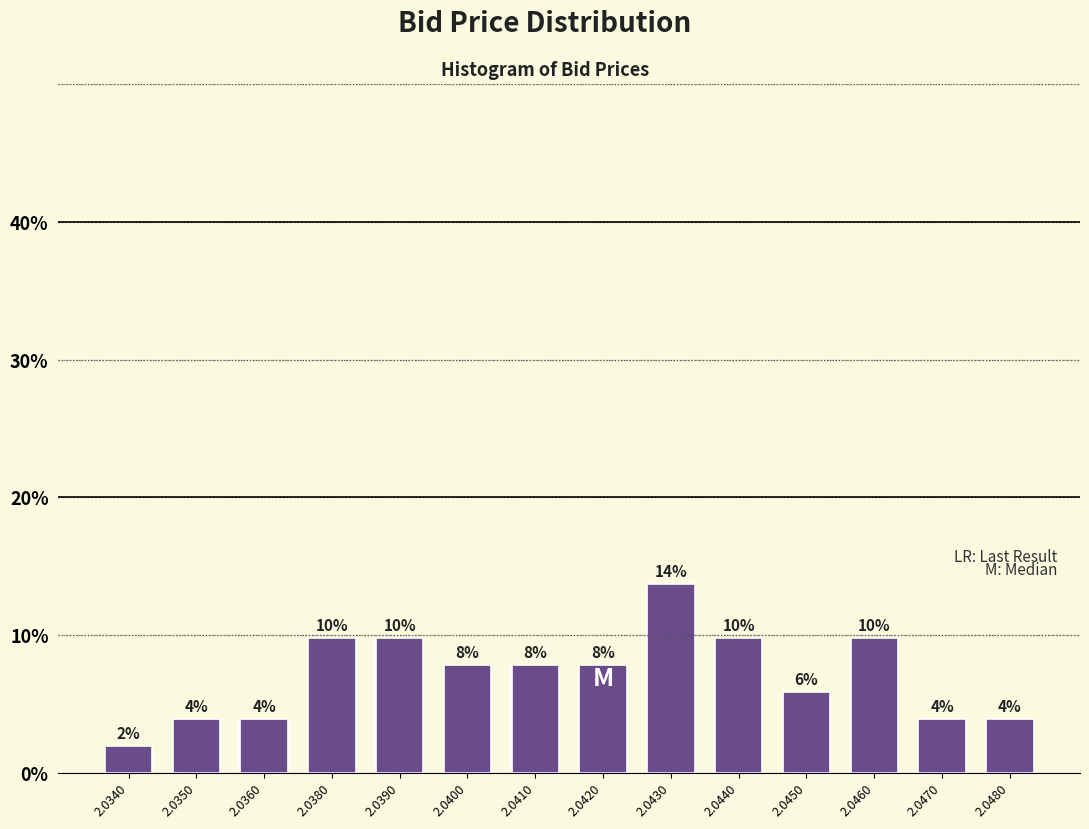

Does the chart contain any negative values?

No